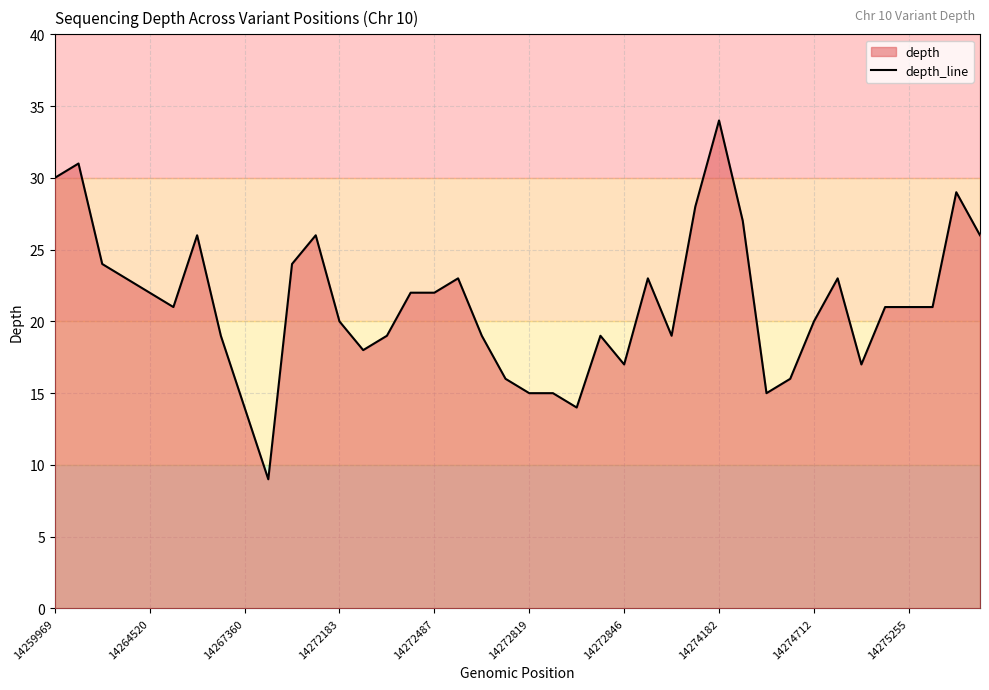

True or false: the data shows 34 at 14274182.

True